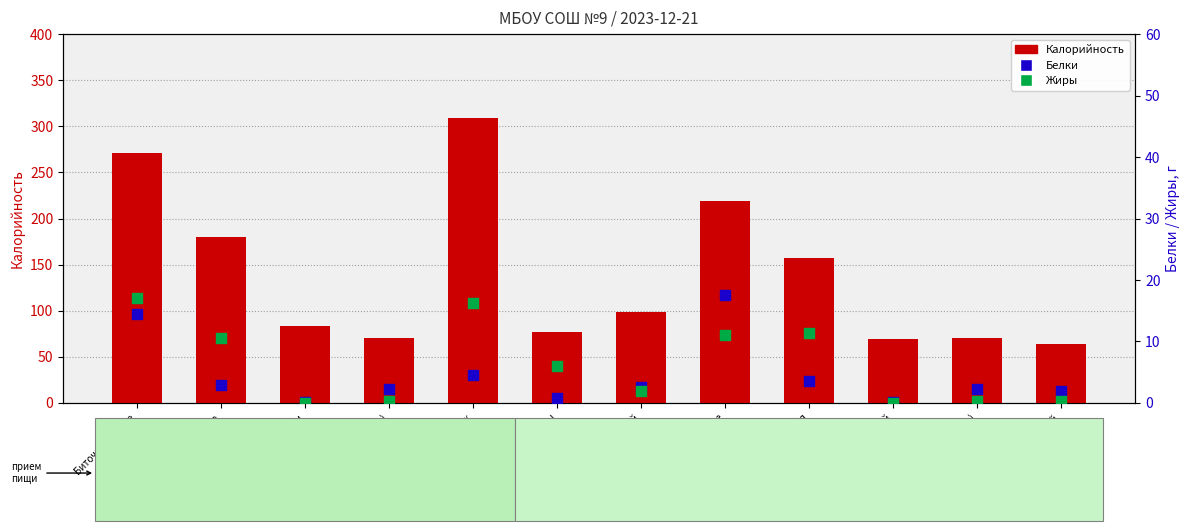

At which category is the sum across all series the highest?

Песочник